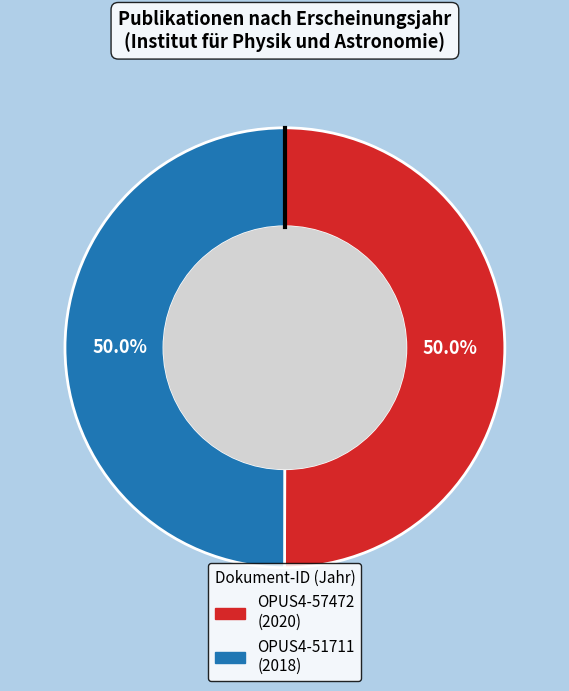

How many segments does this pie chart have?

2